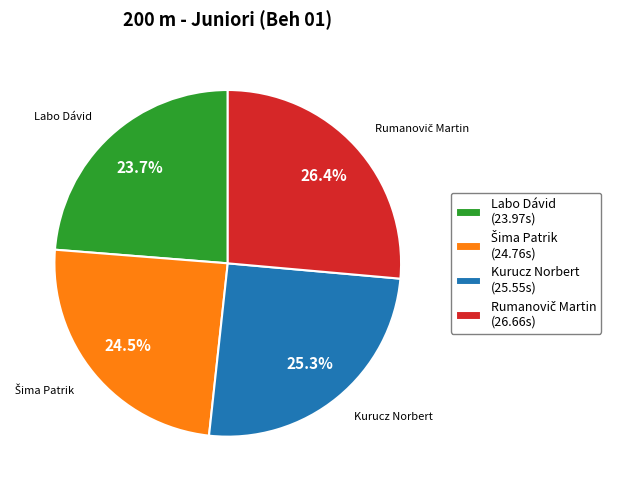

Does Labo Dávid account for over 50% of the chart?

No